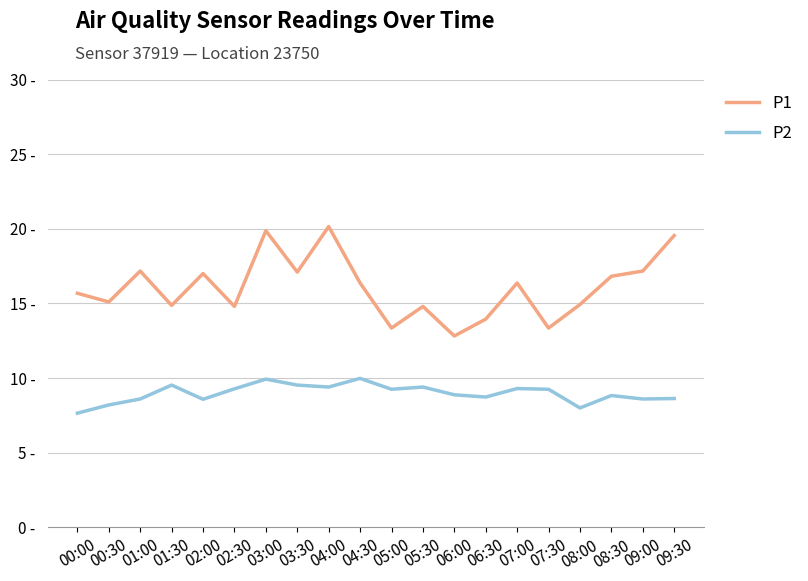

Which series has the widest spread of values?

P1